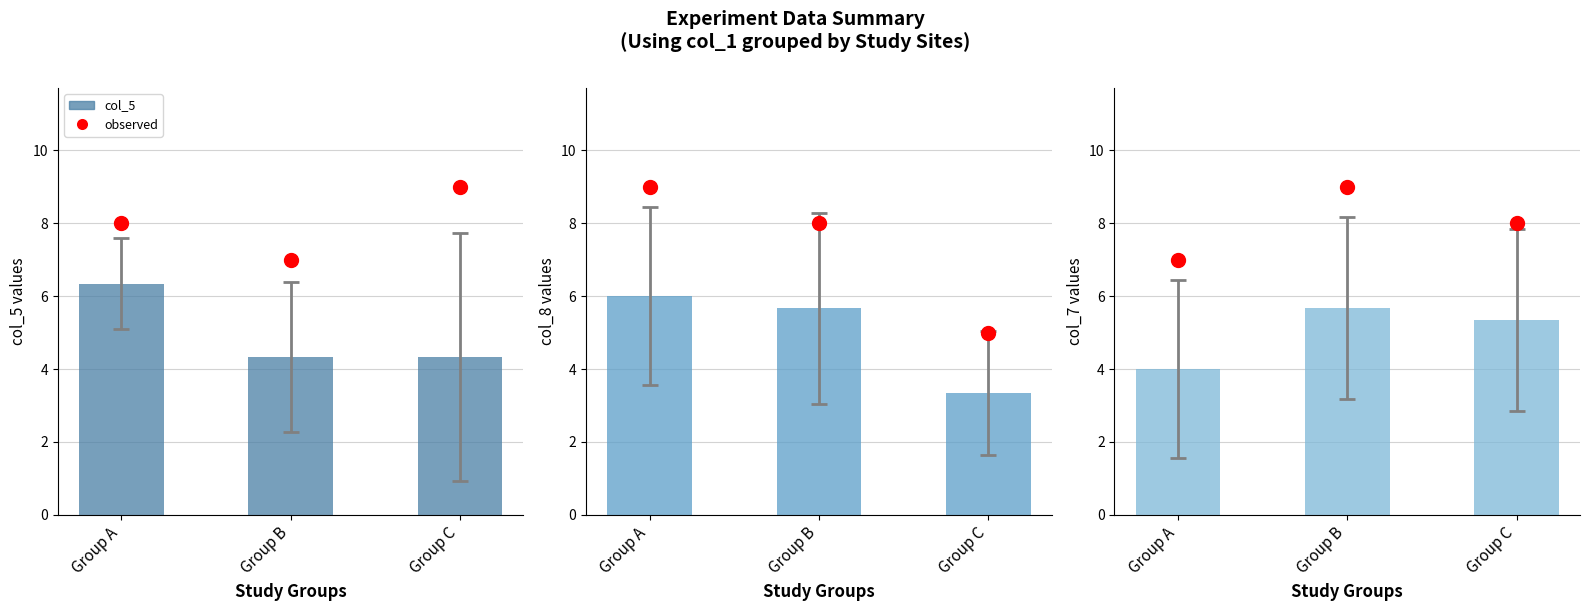

Which series has the widest spread of Y values?

col_8